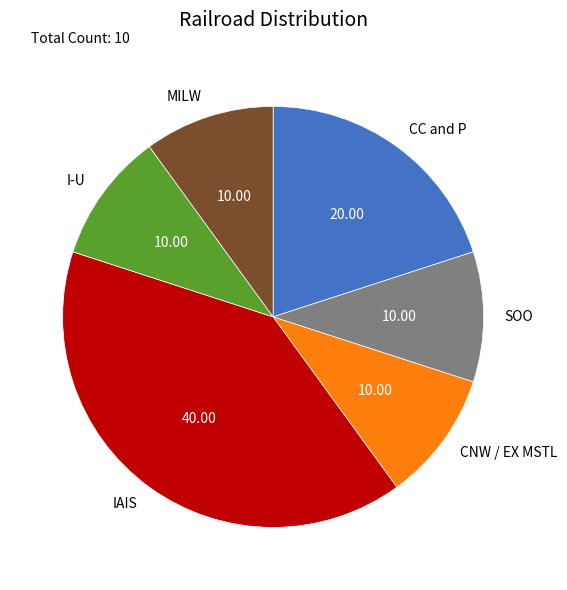

Which slice is the largest?

IAIS